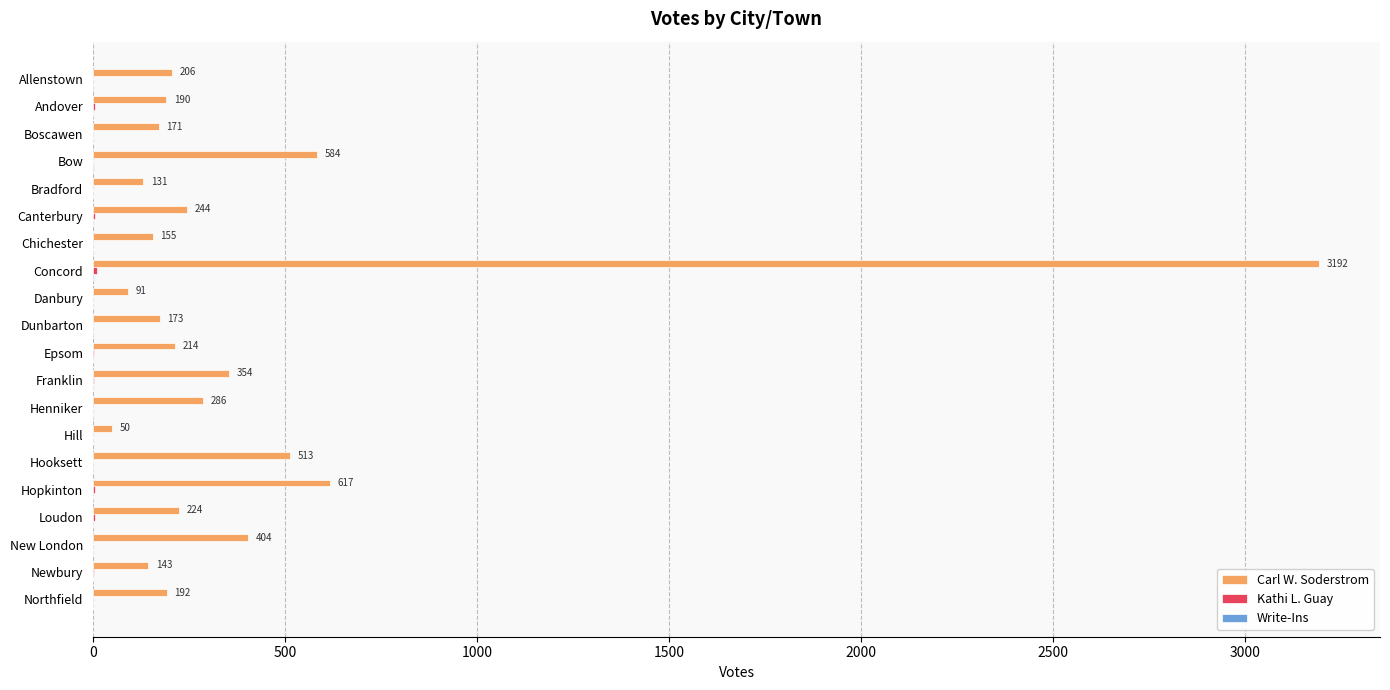

The value of Carl W. Soderstrom at Northfield is 192. True or false?

True